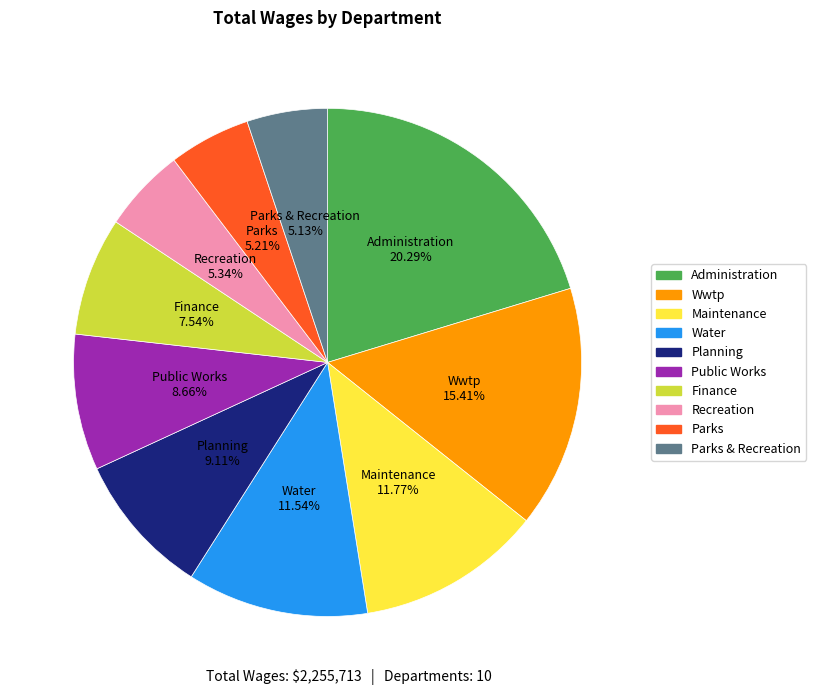

Is there a majority slice in this chart?

No